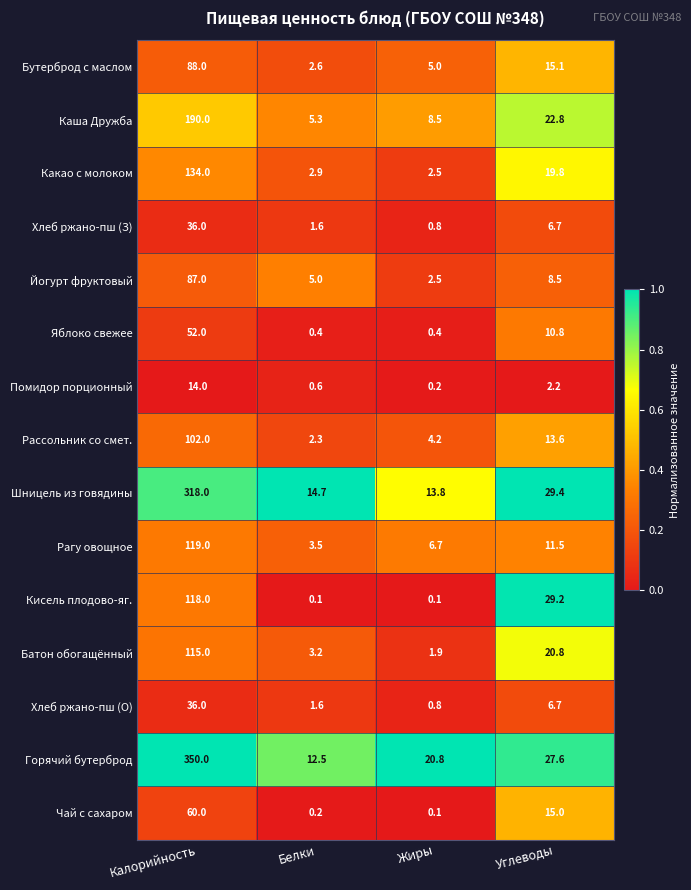

Which series changed the most between Калорийность and Жиры?

Горячий бутерброд